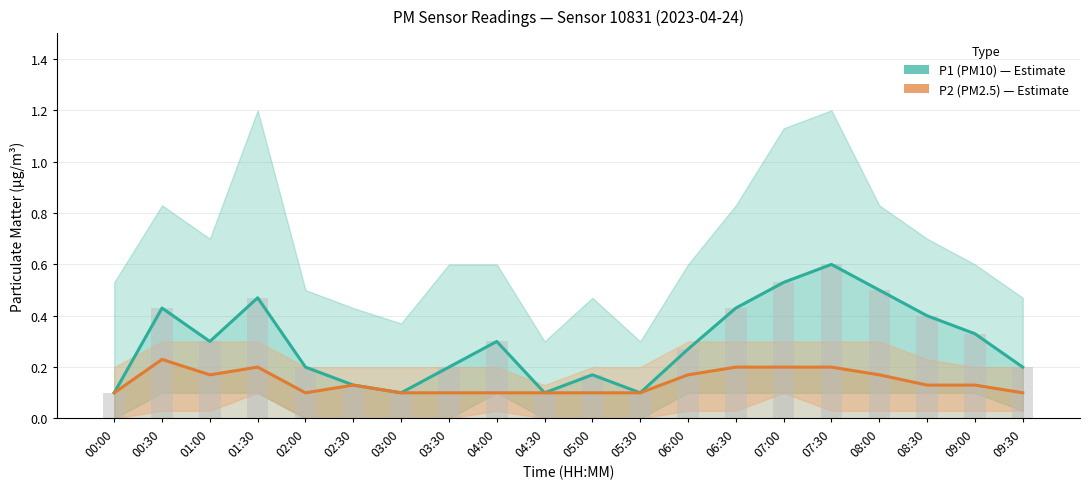

What is the total value across all series at 00:30?

0.7